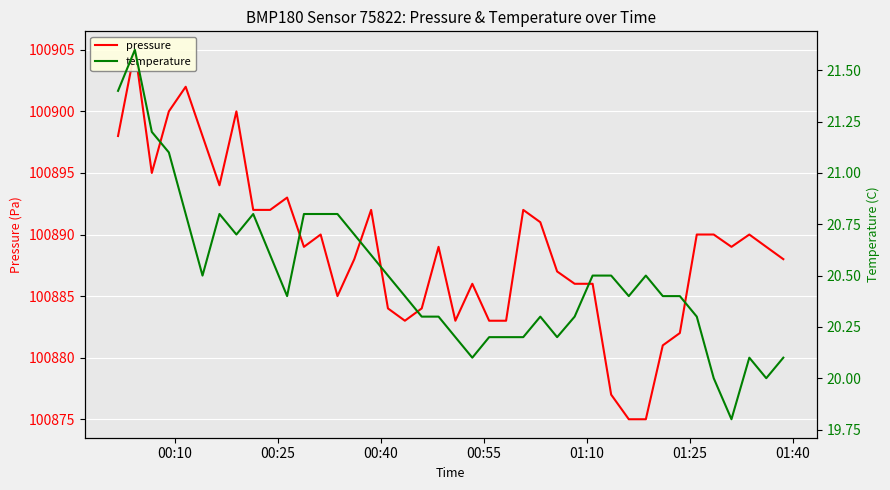

Does the chart display data point markers on the line(s)?

No